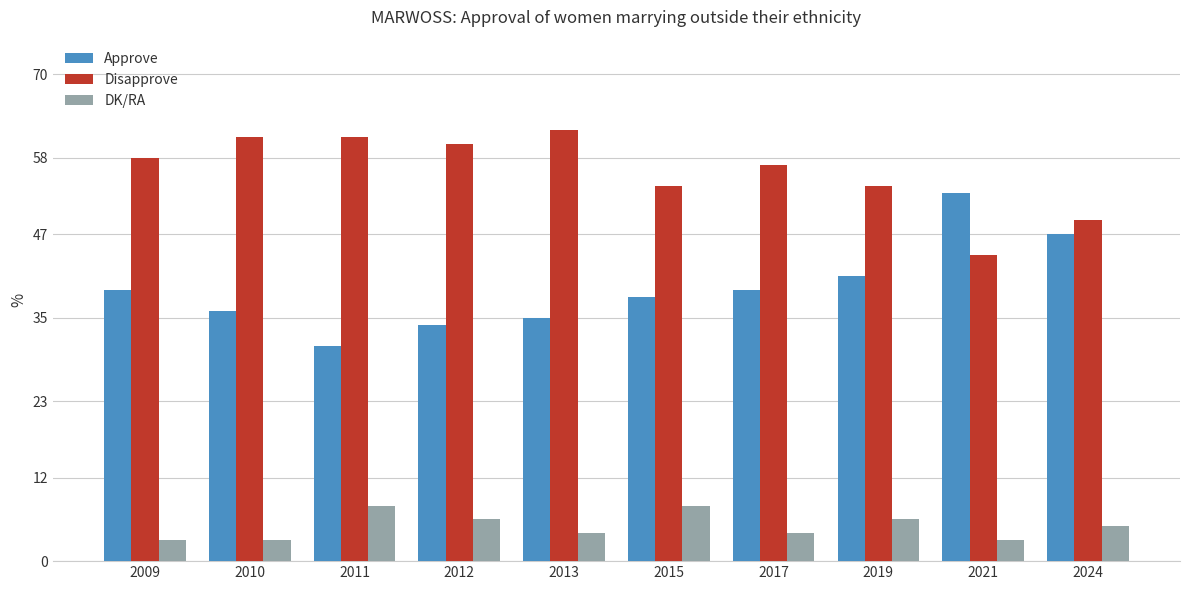

The value of Approve at 2024 is 81. True or false?

False